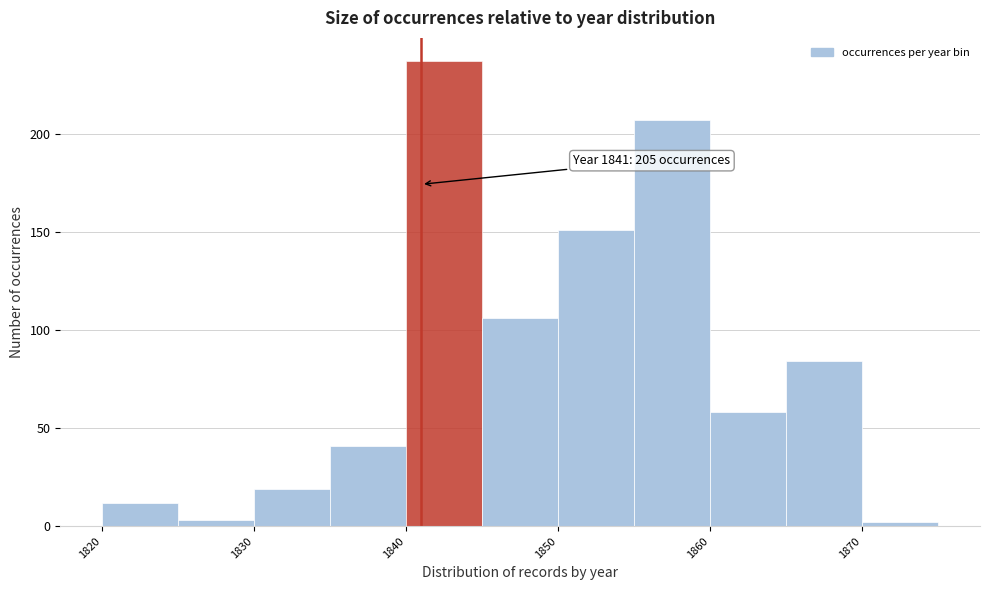

Over which range of the x-axis is the bar tallest?

1840 to 1845